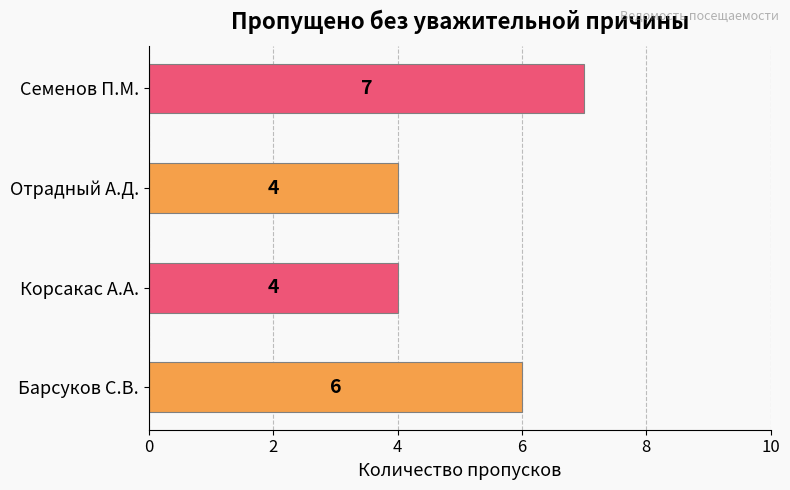

Which has a higher value, Семенов П.М. or Барсуков С.В.?

Семенов П.М.